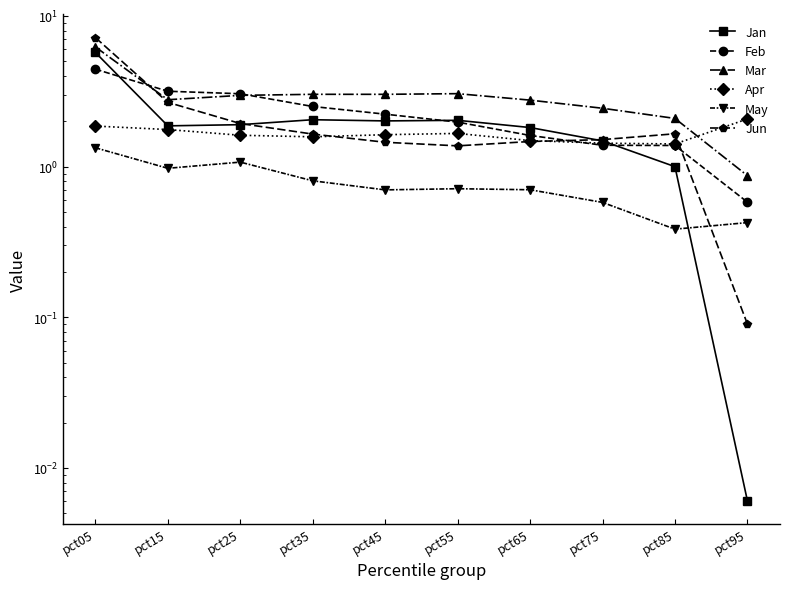

Which series changed the most between pct65 and pct75?

Jan